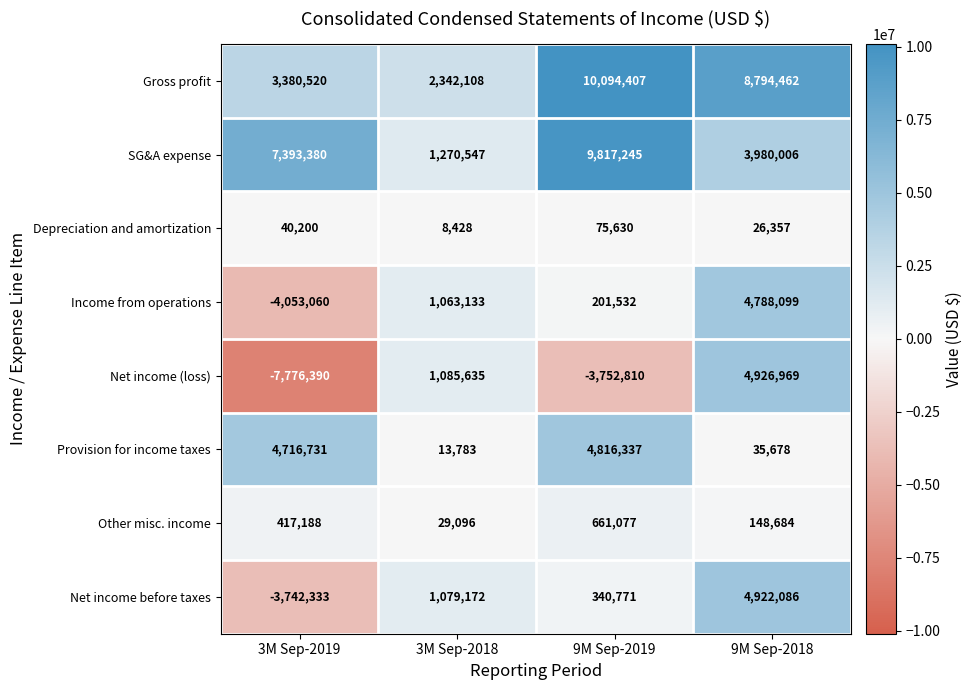

How many negative values does the Net income (loss) series have?

2